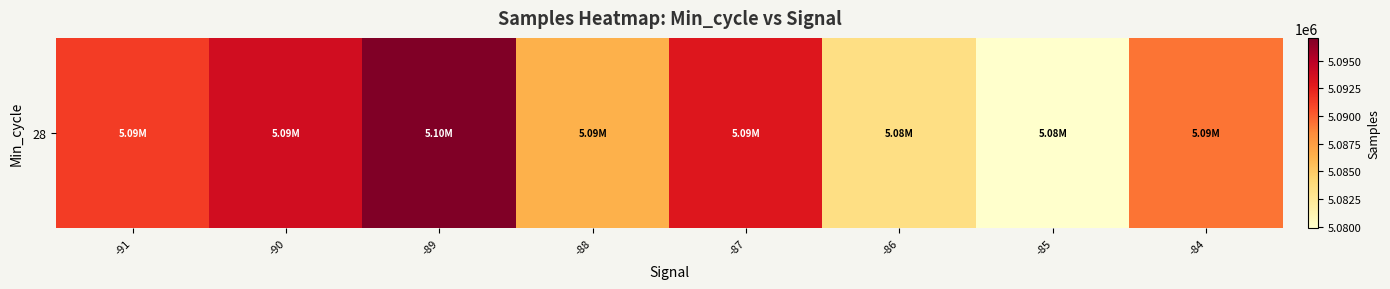

What is the change in value from -90 to -85?

-13955.3